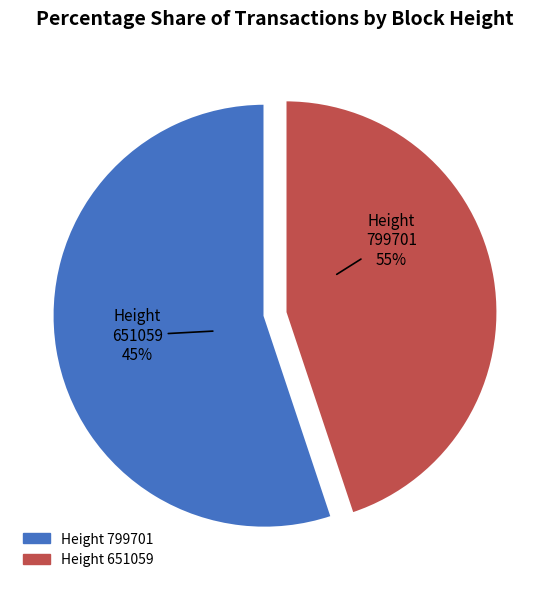

How many slices are in this pie chart?

2